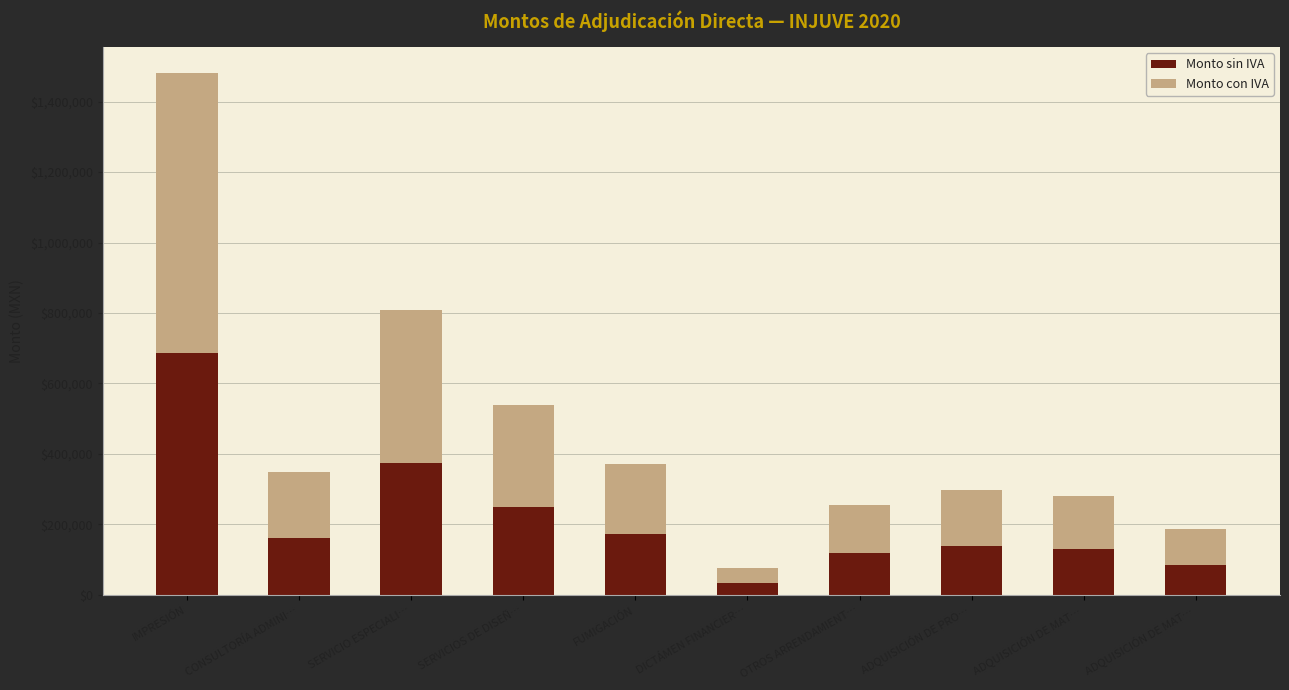

The value of Monto con IVA at ADQUISICIÓN DE MAT… is 264866.3. True or false?

False